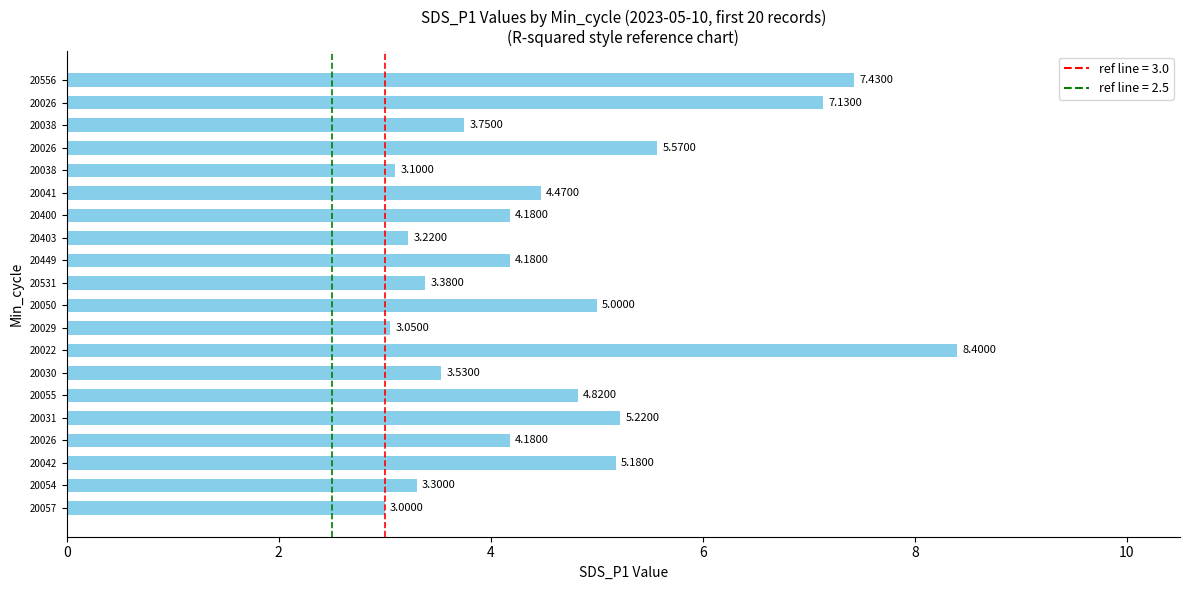

How many series are shown in this chart?

1